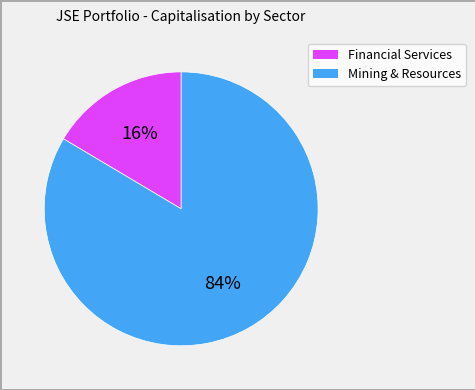

Is there any slice that represents more than half of the pie?

Yes